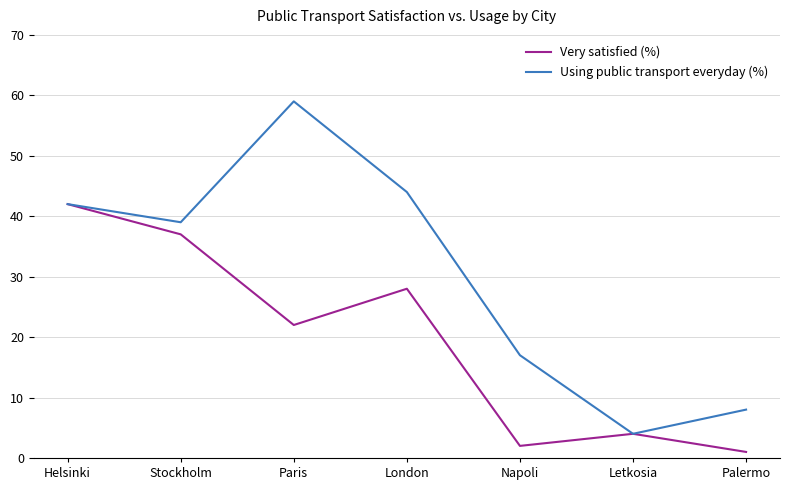

Which series has the largest range (max minus min)?

Using public transport everyday (%)